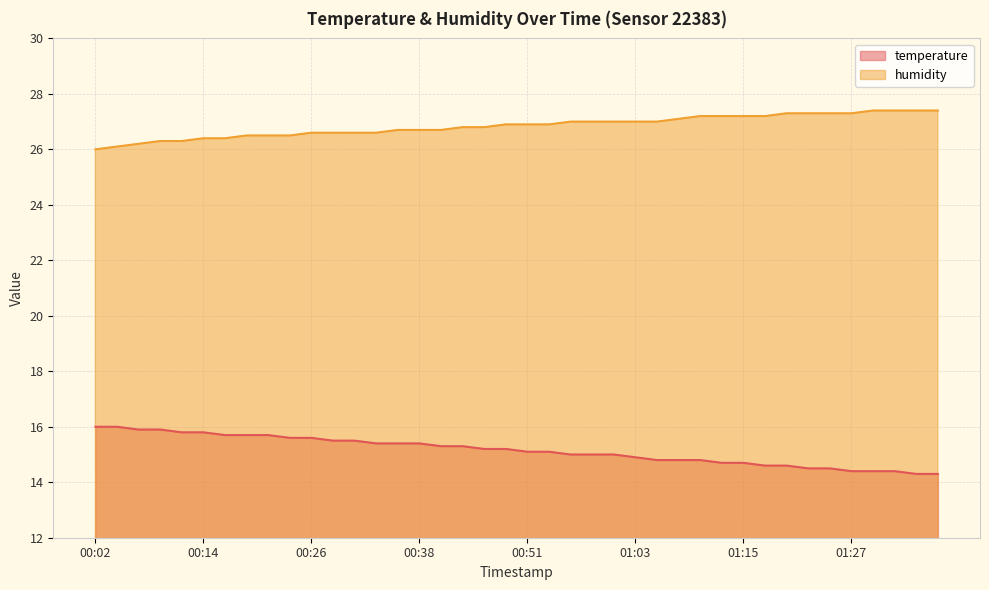

Is it true that humidity equals 26.7 at 00:36?

True